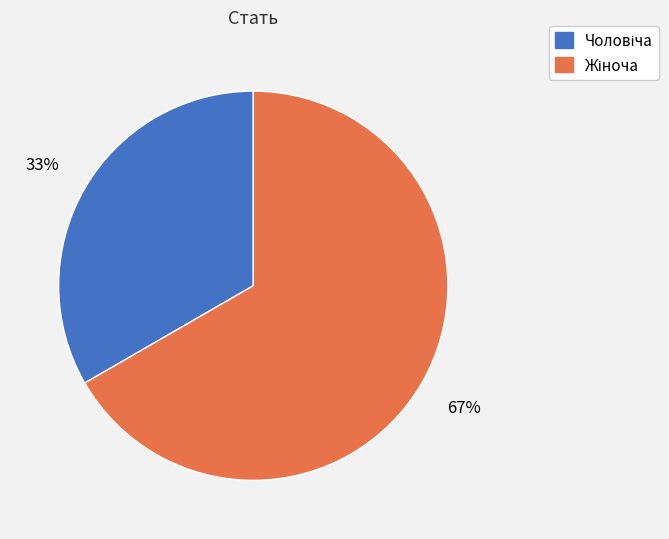

To the nearest percent, what is the average slice percentage?

50%